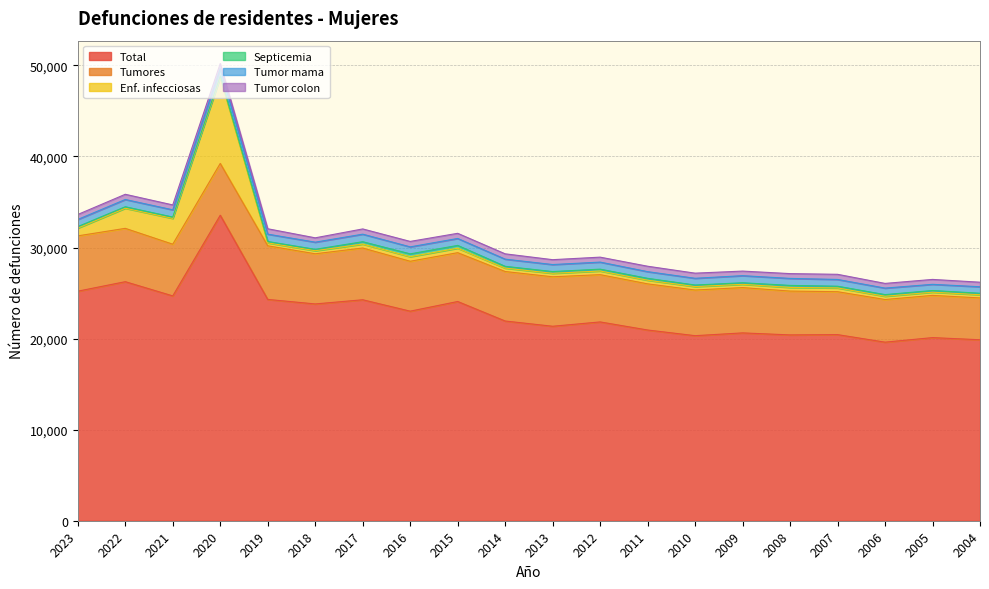

Reading left to right, transcribe all the data shown in this chart.

Total: 25204	26248	24685	33543	24300	23804	24262	23010	24072	21929	21354	21829	20942	20319	20625	20404	20435	19607	20107	19871
Tumores: 6074	5856	5679	5689	5889	5507	5682	5480	5361	5435	5431	5190	5067	5013	4974	4812	4712	4682	4636	4595
Enf. infecciosas: 849	2207	2832	9443	322	336	432	500	488	374	380	402	399	378	359	401	414	356	350	349
Septicemia: 169	165	147	154	150	152	259	313	310	195	194	202	208	170	171	221	189	183	184	162
Tumor mama: 783	795	795	812	806	787	829	767	761	789	770	774	733	741	779	770	742	715	680	714
Tumor colon: 548	573	538	560	592	477	576	599	567	584	535	545	595	563	503	526	565	515	539	500